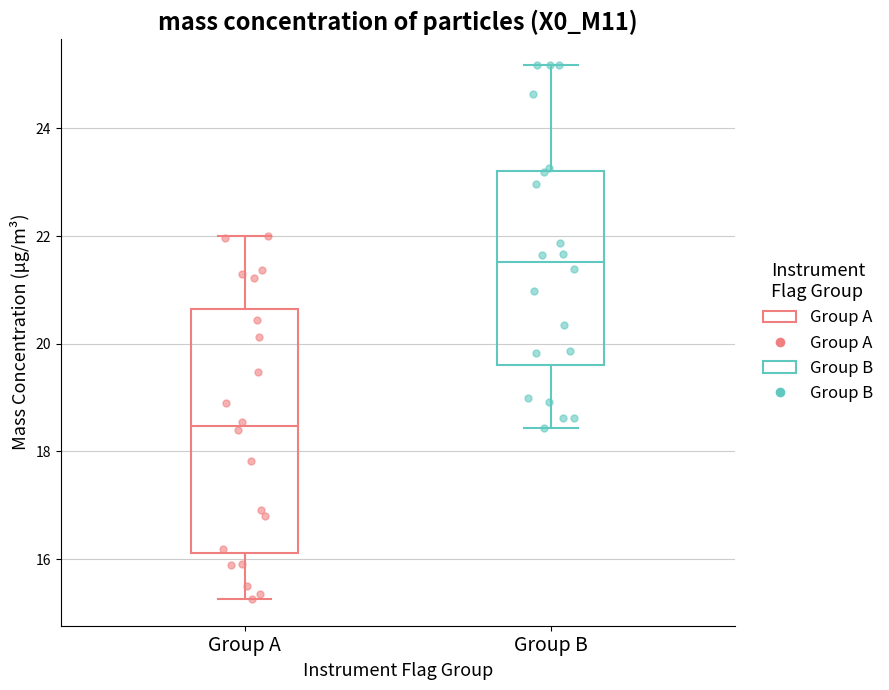

Reading left to right, transcribe this box plot: for each box, give where its median line is, the range the box spans, and where its two whiskers end, as read against the y-axis. The values are not printed on the chart, so give them approximately, as read against the axis.

Group A: median 18.4, box 16.2 to 20.6, whiskers 15.2 to 22.0
Group B: median 21.6, box 19.6 to 23.2, whiskers 18.4 to 25.2